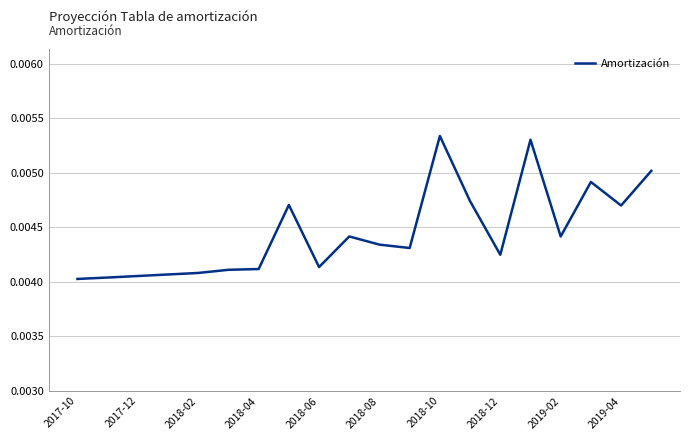

How many lines are shown in the chart?

1